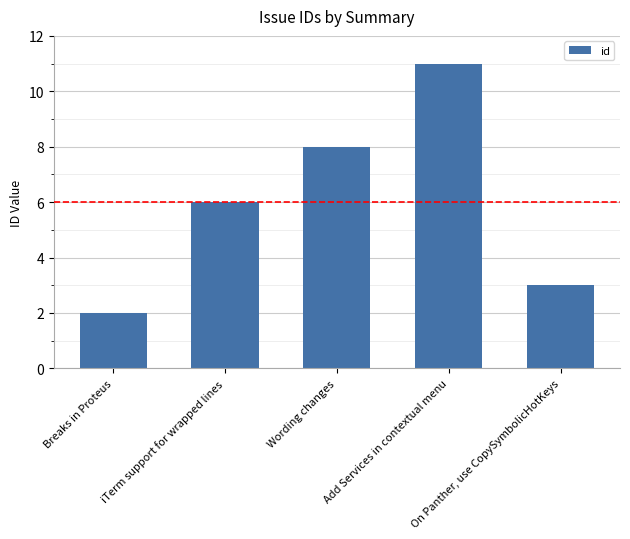

How many bars are there in total?

5